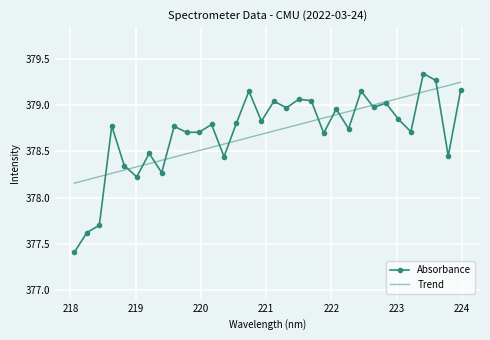

What is the minimum value for Absorbance?

377.4